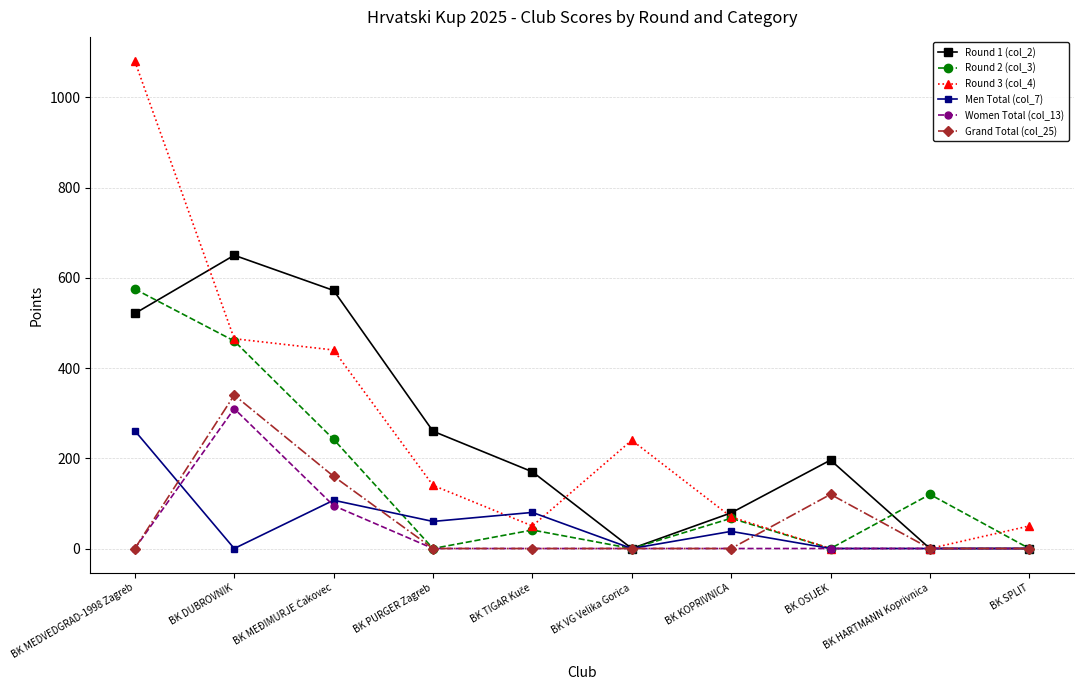

What is the label of the 1st point from the right?

BK SPLIT